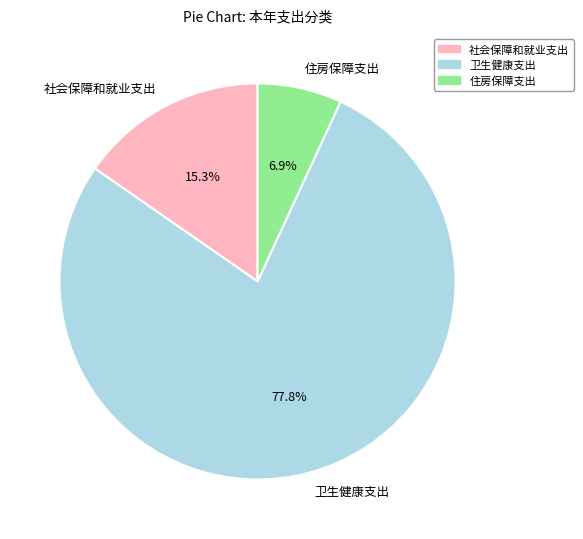

Approximately how many times larger is the value at 社会保障和就业支出 compared to 卫生健康支出?

0.2